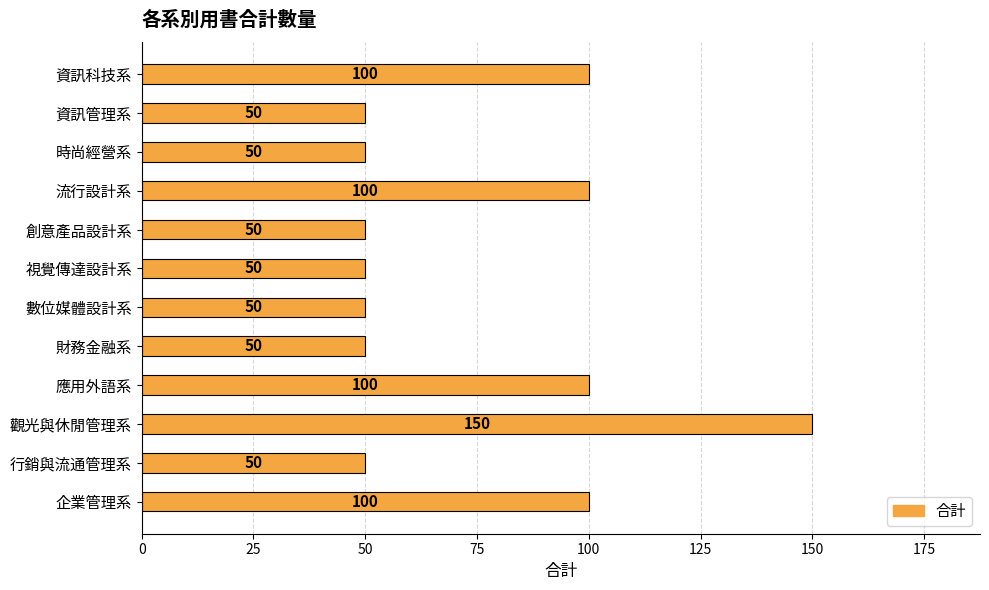

Count the values in the range 50 to 100.

11